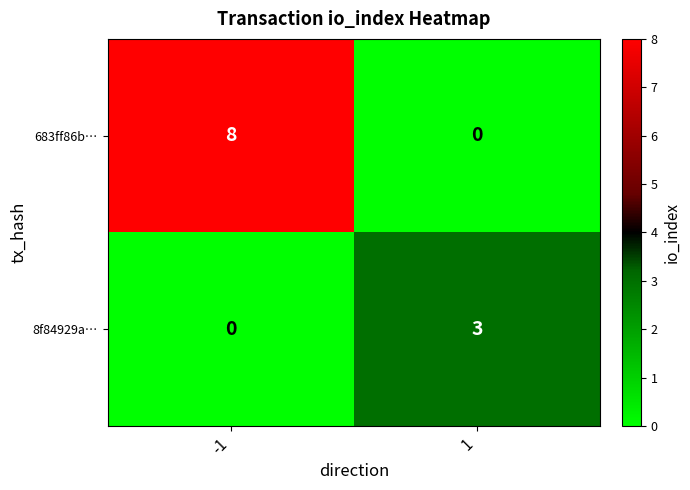

Rank the series by their maximum value, from lowest to highest.

8f84929a…, 683ff86b…